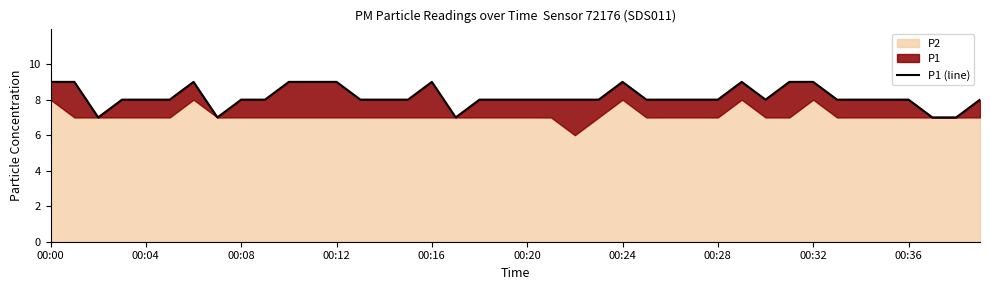

What is the difference between the maximum and minimum values?

2